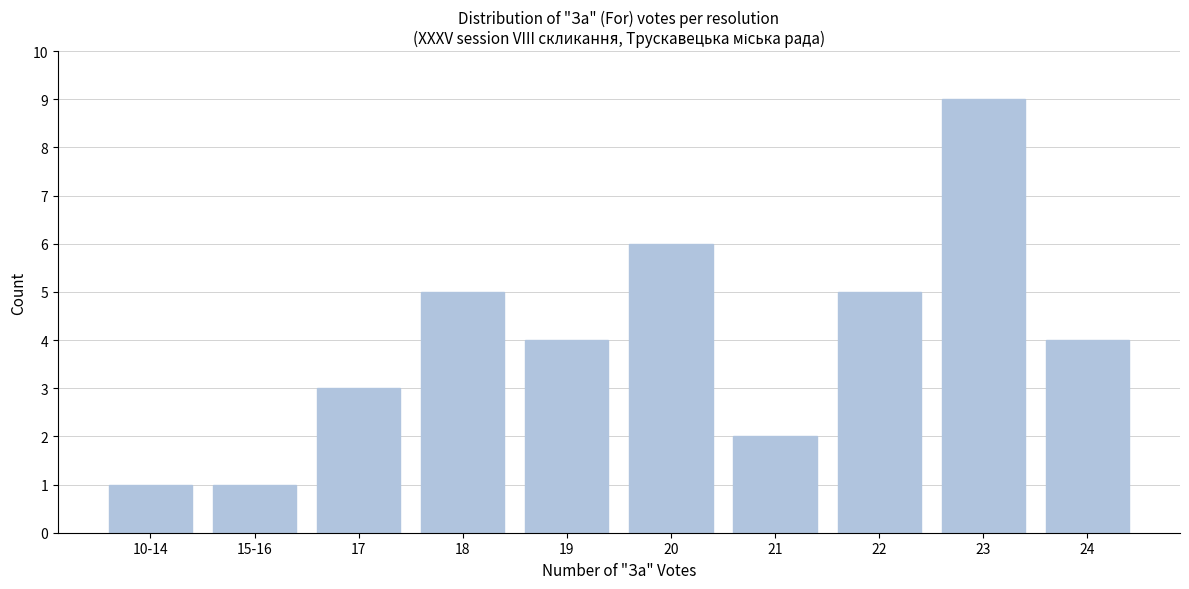

Reading right to left, extract all data points from this chart.

4	9	5	2	6	4	5	3	1	1